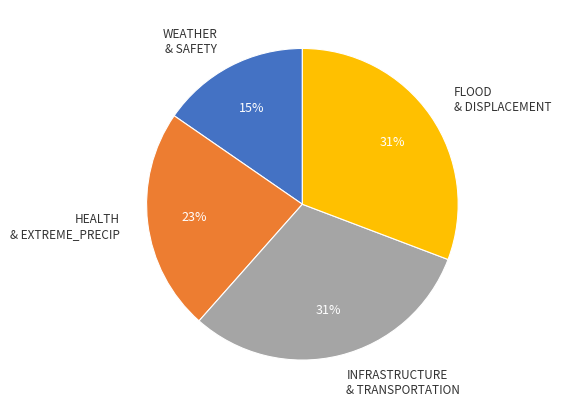

Which slice is the smallest?

WEATHER & SAFETY